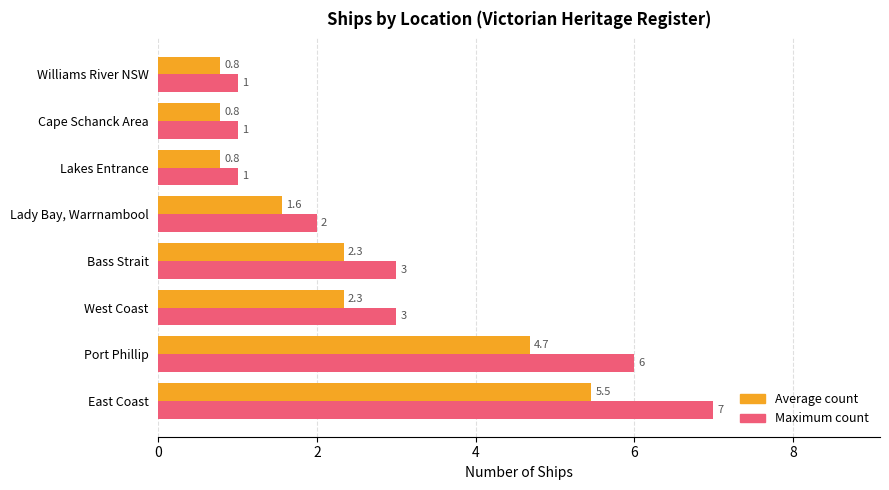

Is it true that Average count equals 2.3 at West Coast?

True